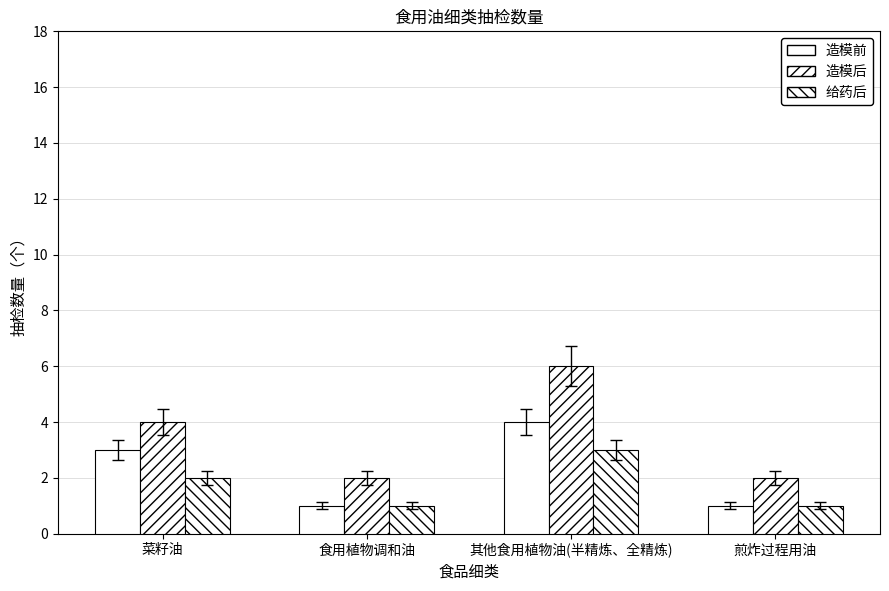

What position from the left is 其他食用植物油(半精炼、全精炼)?

3